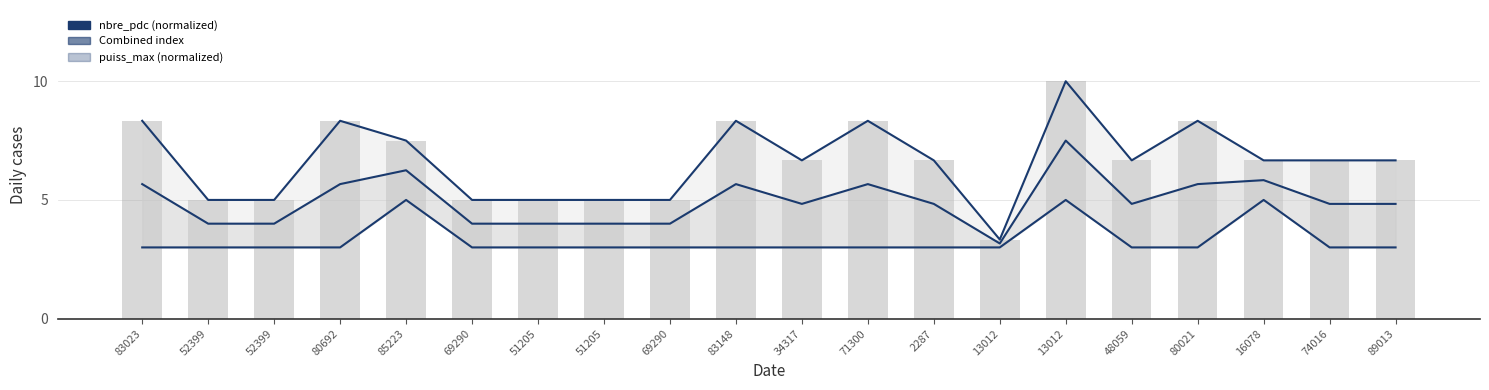

Reading left to right, what are all the values shown in this chart?

nbre_pdc (normalized): 8.3	5.0	5.0	8.3	7.5	5.0	5.0	5.0	5.0	8.3	6.7	8.3	6.7	3.3	10.0	6.7	8.3	6.7	6.7	6.7
Combined index: 5.7	4.0	4.0	5.7	6.2	4.0	4.0	4.0	4.0	5.7	4.8	5.7	4.8	3.2	7.5	4.8	5.7	5.8	4.8	4.8
puiss_max (normalized): 3.0	3.0	3.0	3.0	5.0	3.0	3.0	3.0	3.0	3.0	3.0	3.0	3.0	3.0	5.0	3.0	3.0	5.0	3.0	3.0